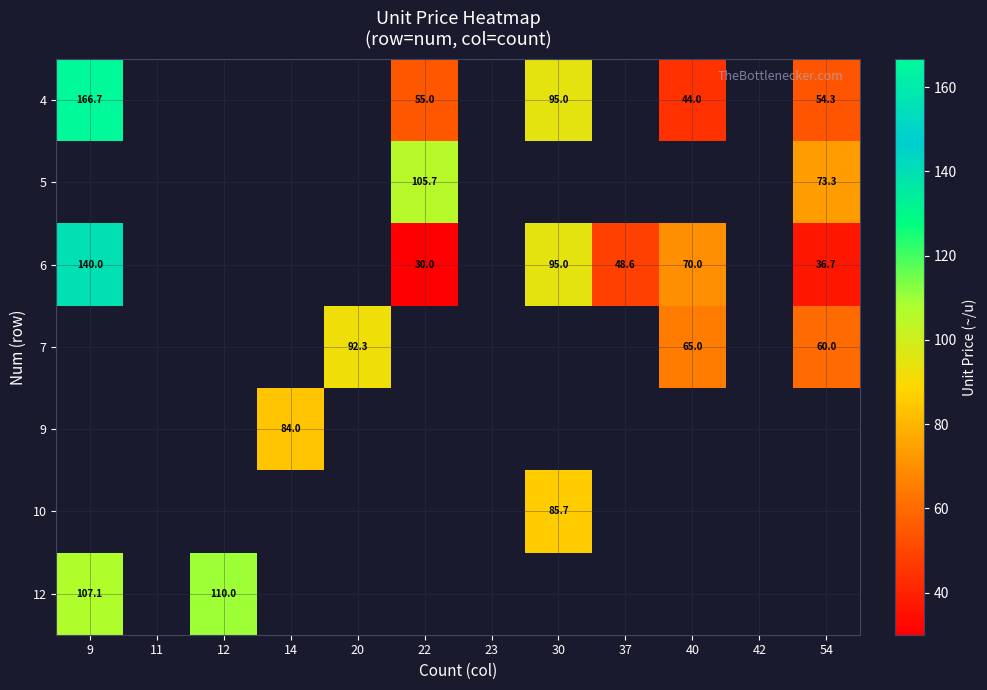

True or false: 4 has a value of 44.0 at 40.

True